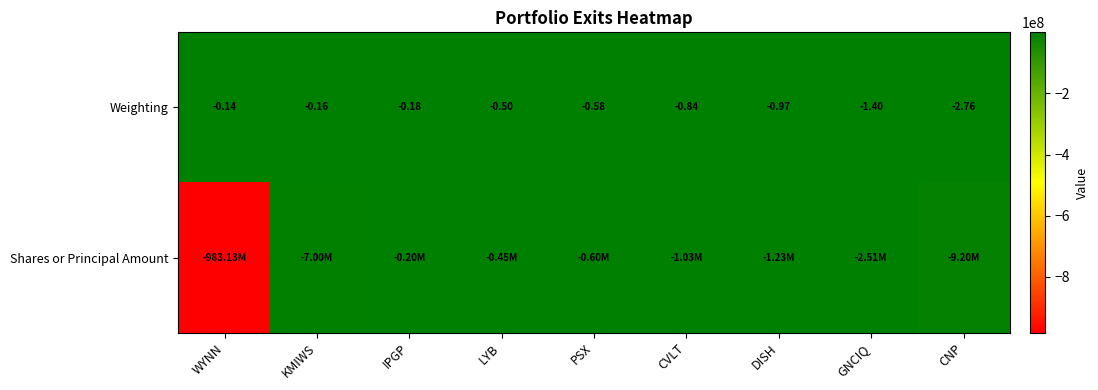

What is the difference between the maximum and minimum values in the Weighting series?

2.6